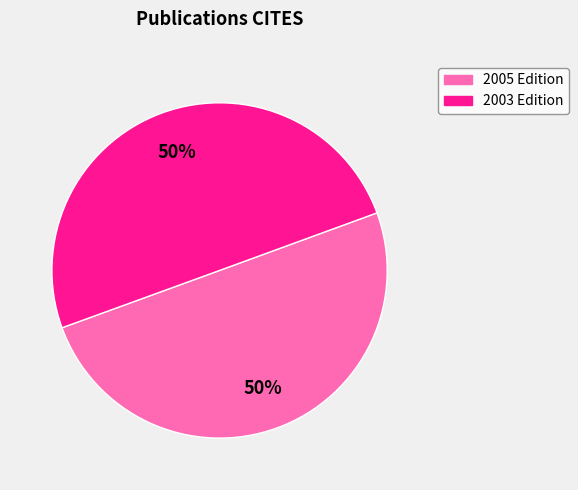

Count the number of slices in the pie.

2